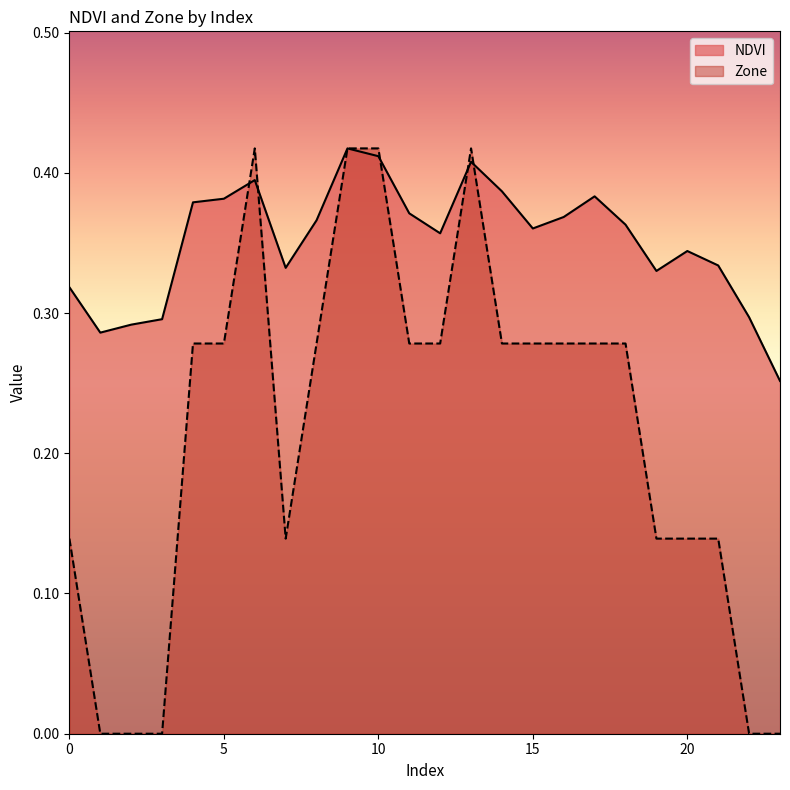

Rank the series by their average value, from lowest to highest.

Zone, NDVI